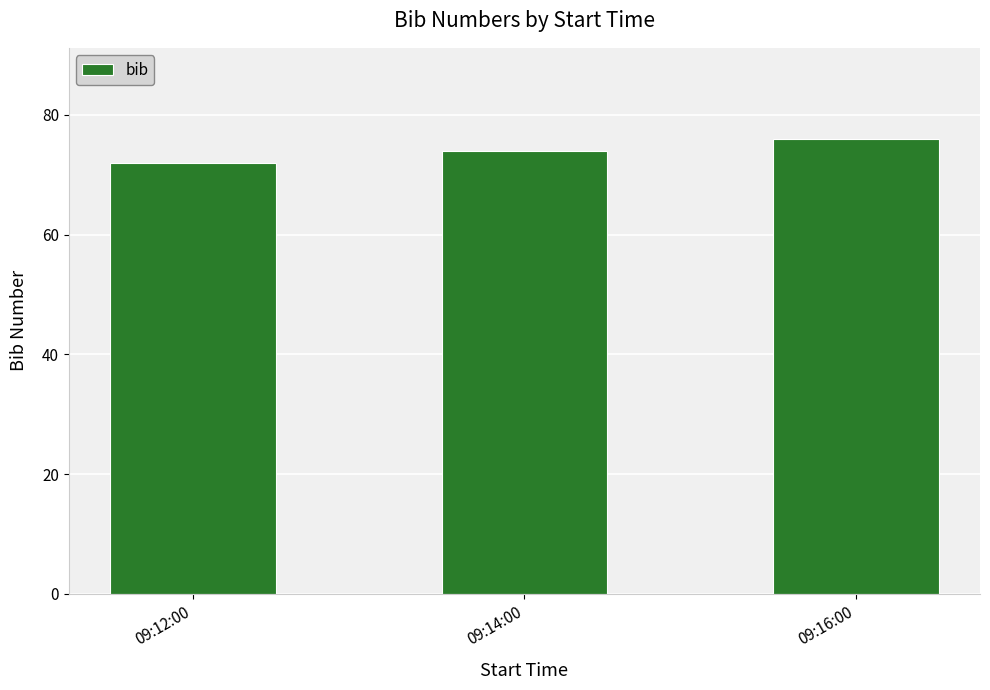

Reading right to left, transcribe all the data shown in this chart.

76	74	72